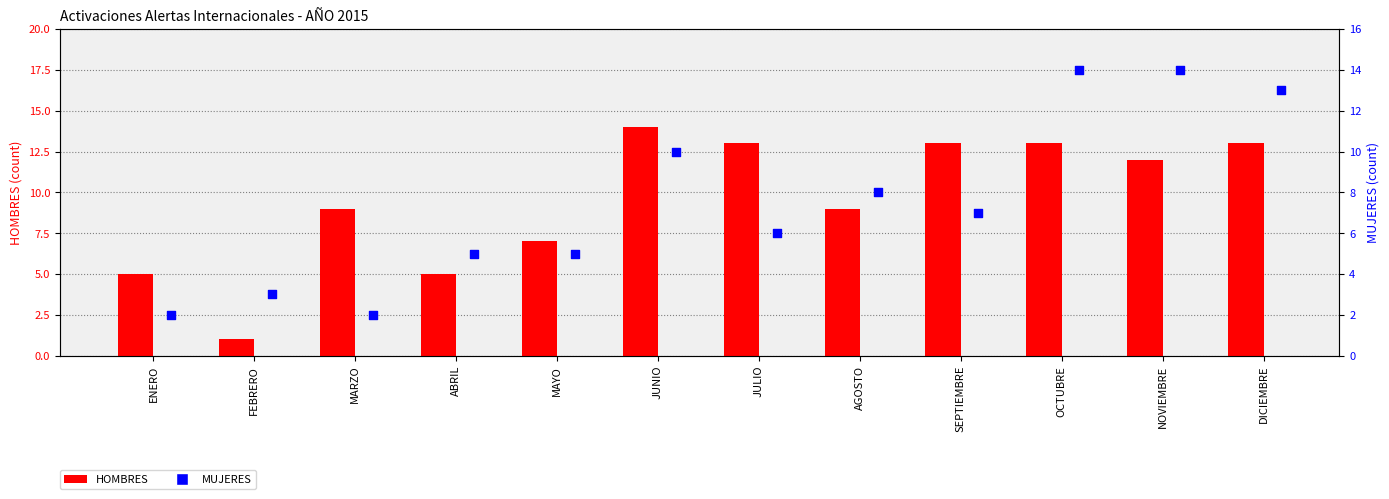

At how many categories does at least one series exceed 11?

6